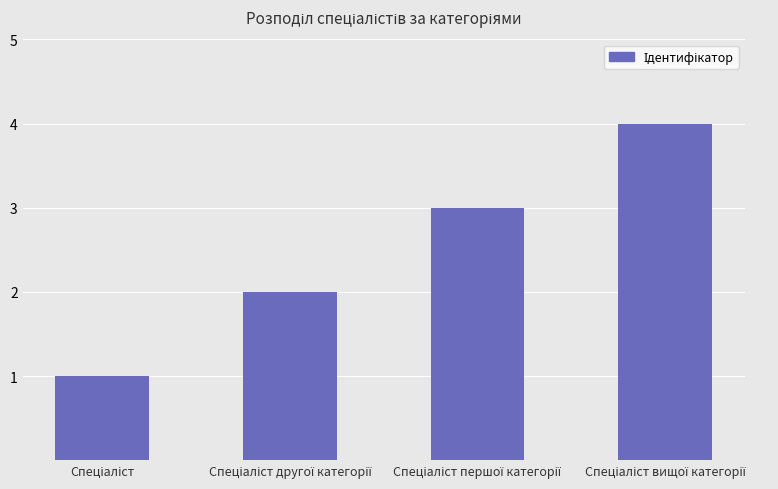

What is the sum of all values?

10